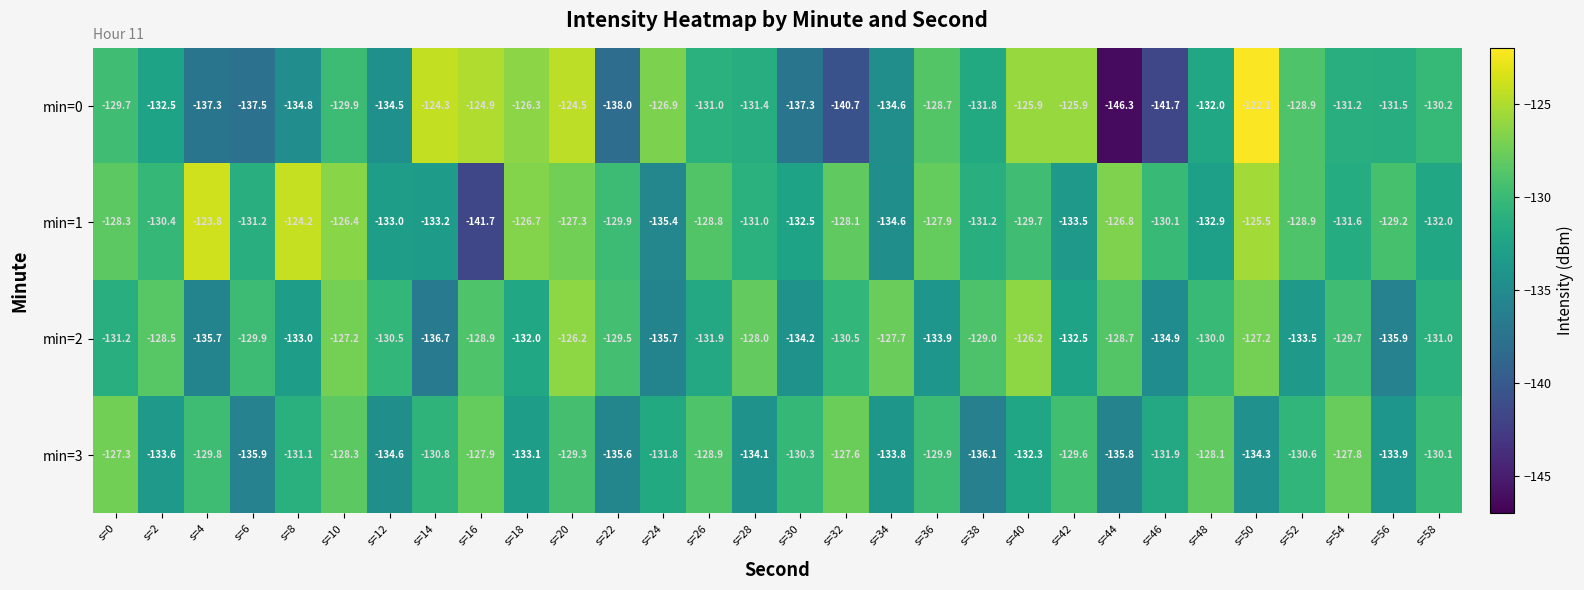

List the series in order of their peak value, highest first.

min=0, min=1, min=2, min=3